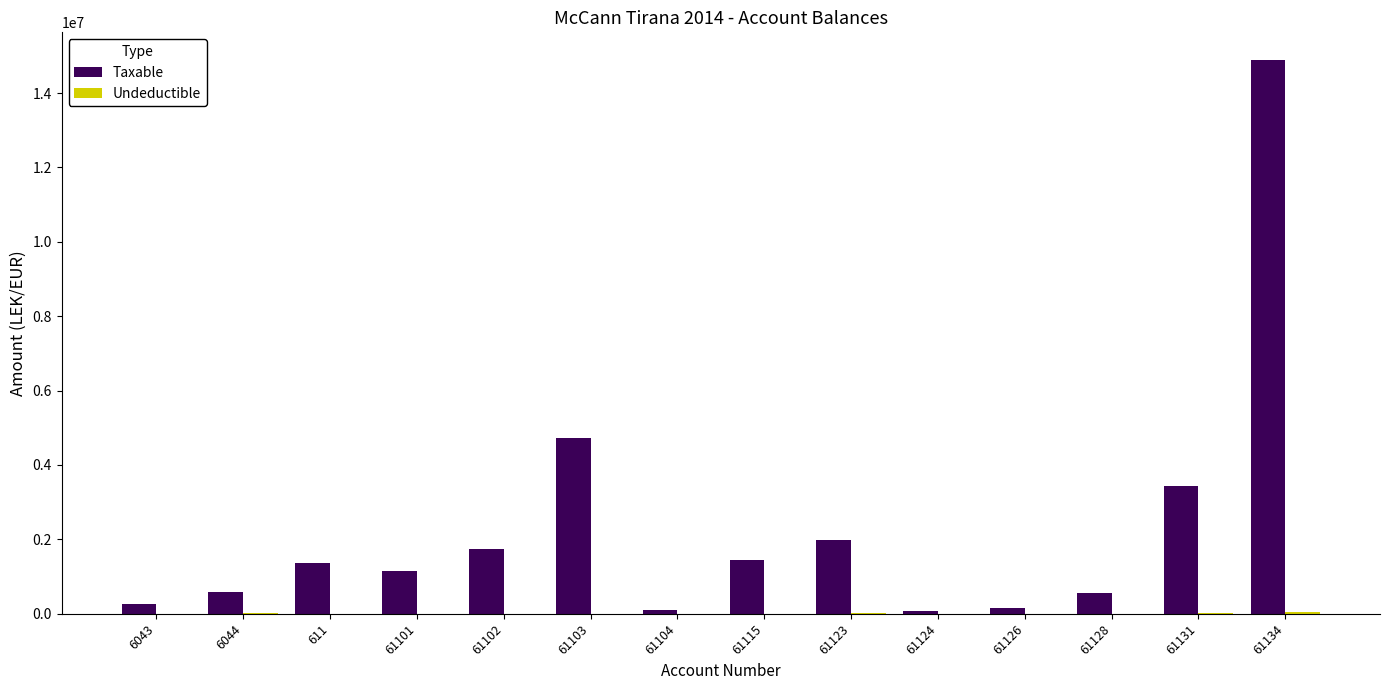

At which category is the sum across all series the highest?

61134